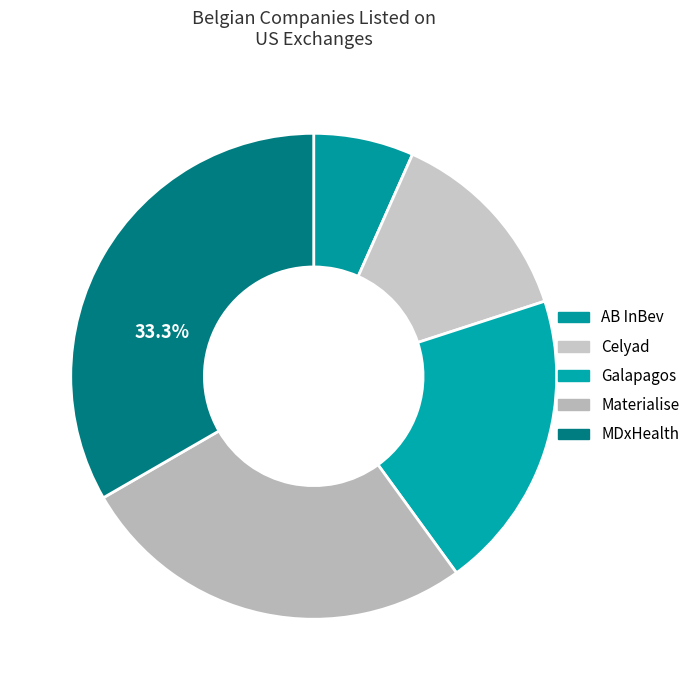

Does Materialise represent more than half of the total?

No